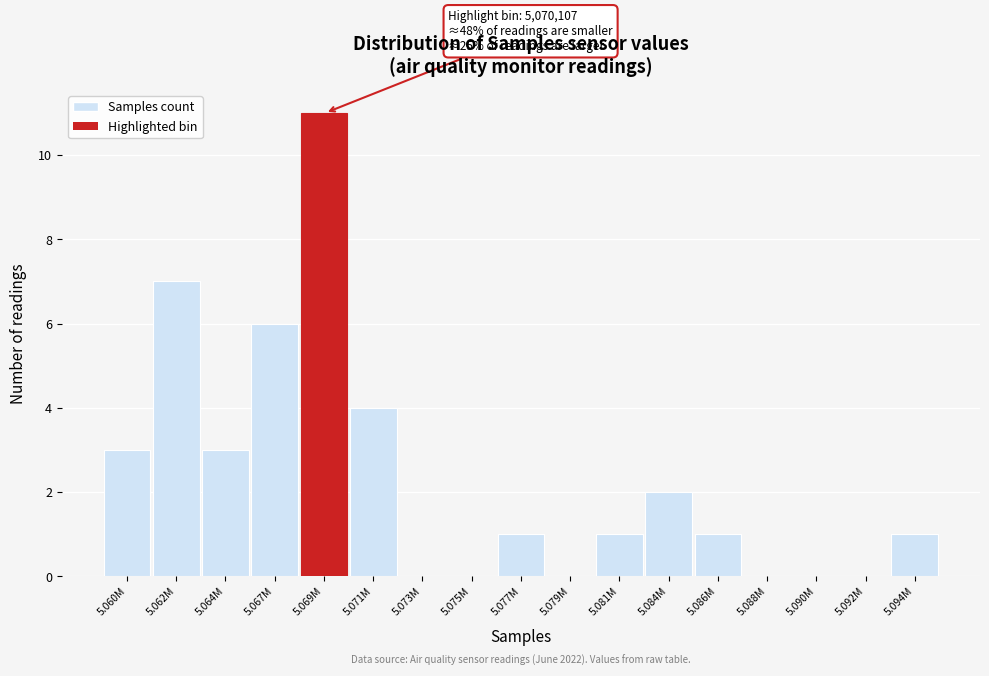

Reading right to left, extract all data points from this chart.

5.094M=1	5.092M=0	5.090M=0	5.088M=0	5.086M=1	5.084M=2	5.081M=1	5.079M=0	5.077M=1	5.075M=0	5.073M=0	5.071M=4	5.069M=11	5.067M=6	5.064M=3	5.062M=7	5.060M=3